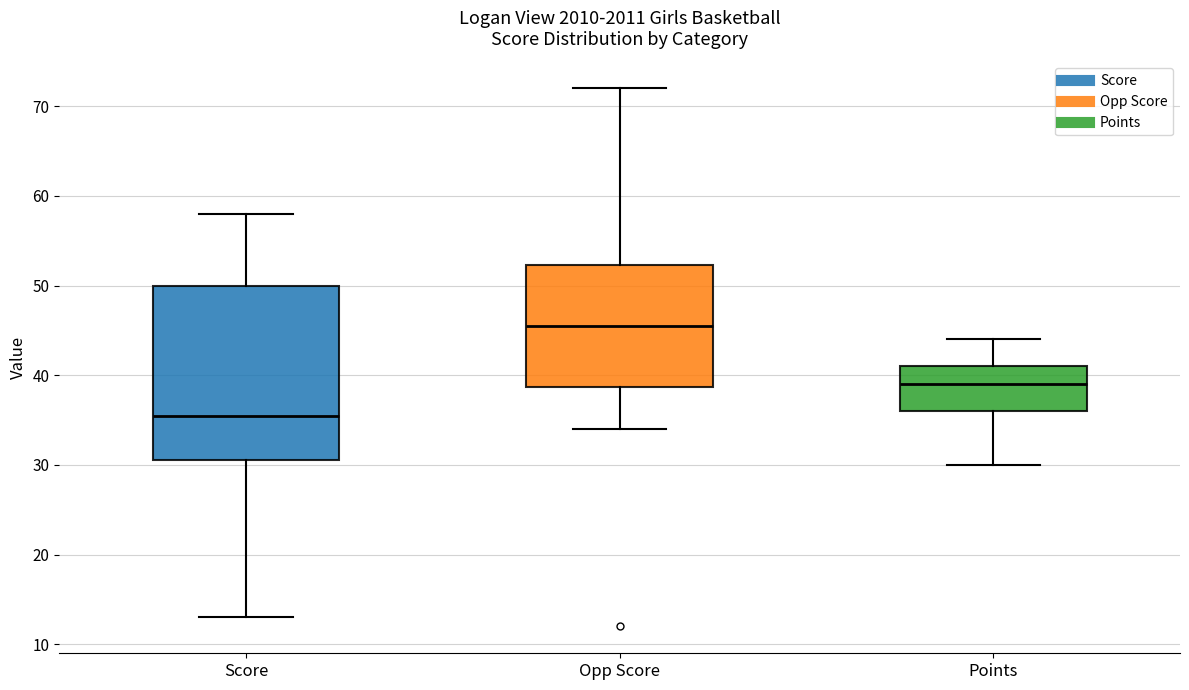

Reading left to right, transcribe this box plot: for each box, give where its median line is, the range the box spans, and where its two whiskers end, as read against the y-axis. The values are not printed on the chart, so give them approximately, as read against the axis.

Score: median 36, box 31 to 50, whiskers 13 to 58
Opp Score: median 46, box 39 to 52, whiskers 34 to 72
Points: median 39, box 36 to 41, whiskers 30 to 44